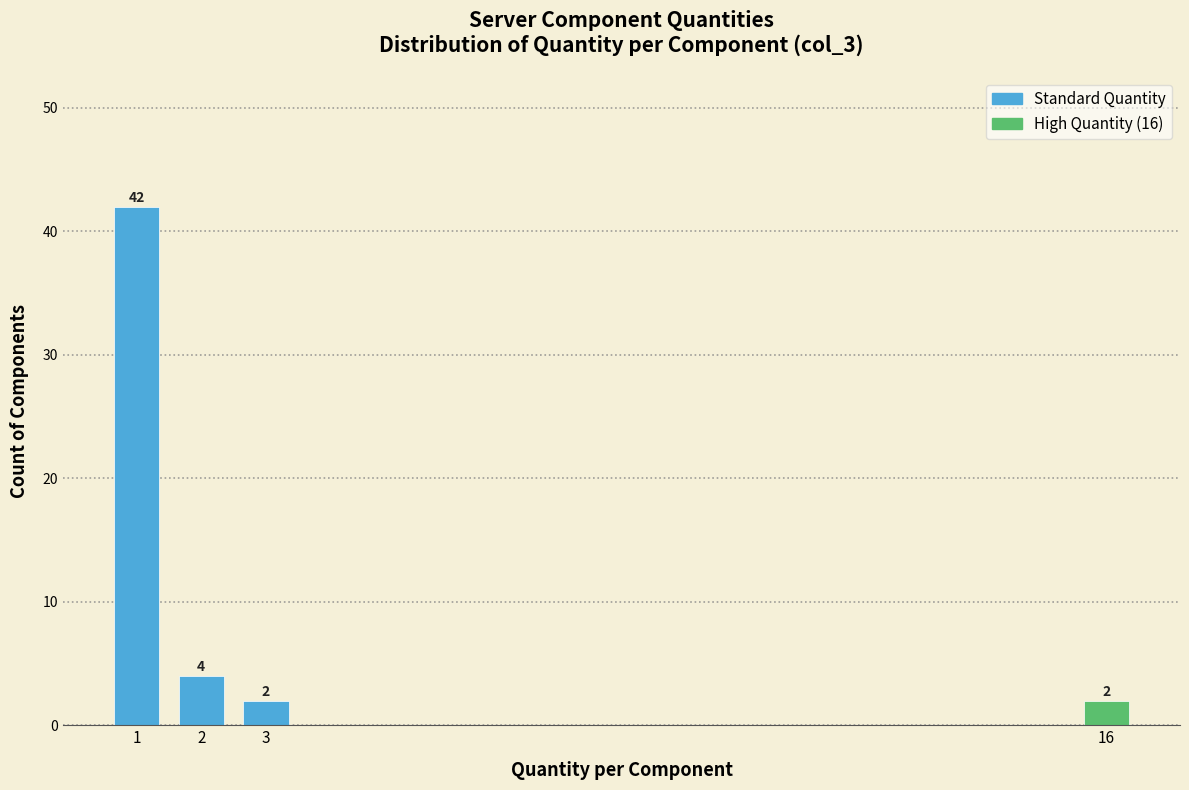

Reading left to right, transcribe all the data shown in this chart.

1=42	2=4	3=2	16=2